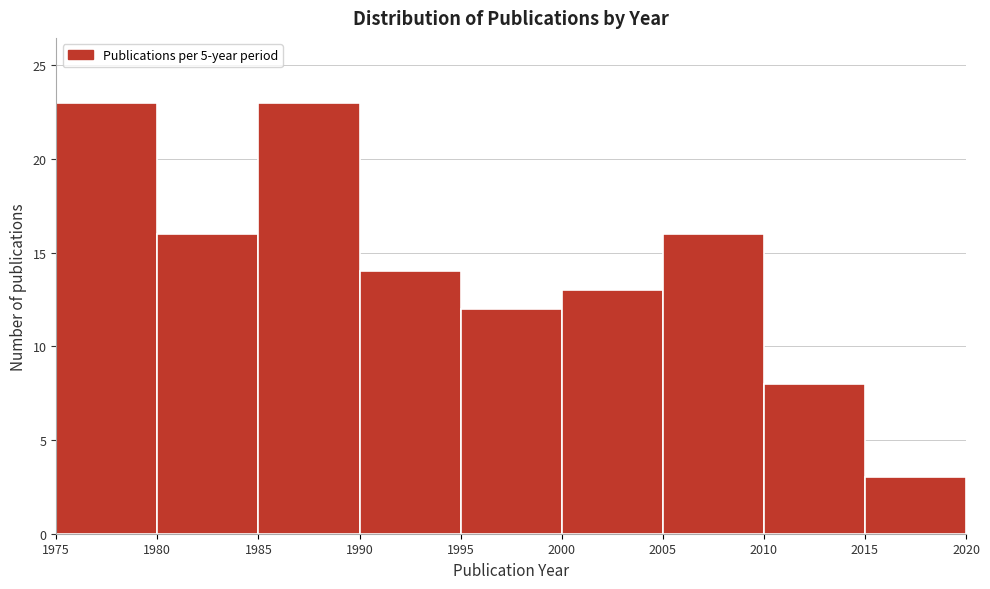

Reading left to right, list every bar in this chart as the range it spans on the x-axis followed by its height. The values are not printed on the chart, so give them approximately, as read against the axis.

1975 to 1980: 23
1980 to 1985: 16
1985 to 1990: 23
1990 to 1995: 14
1995 to 2000: 12
2000 to 2005: 13
2005 to 2010: 16
2010 to 2015: 8
2015 to 2020: 3